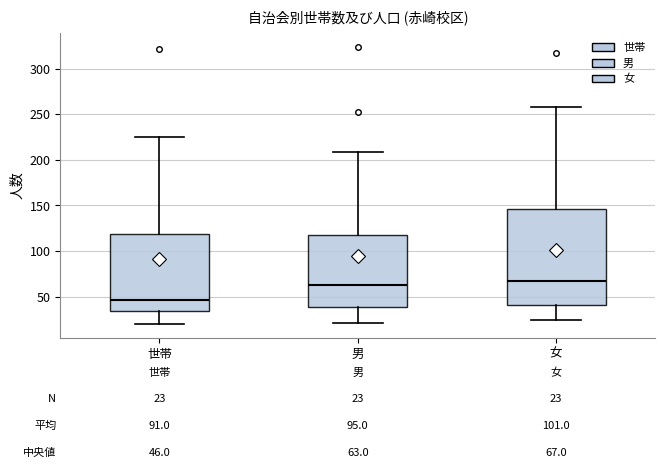

Which box has the lowest median line?

世帯